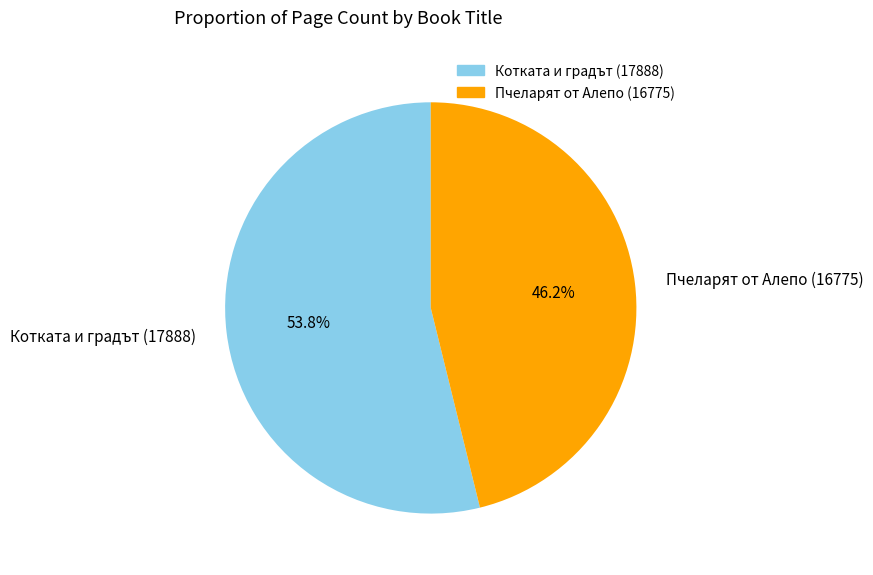

Does Котката и градът (17888) account for over 50% of the chart?

Yes